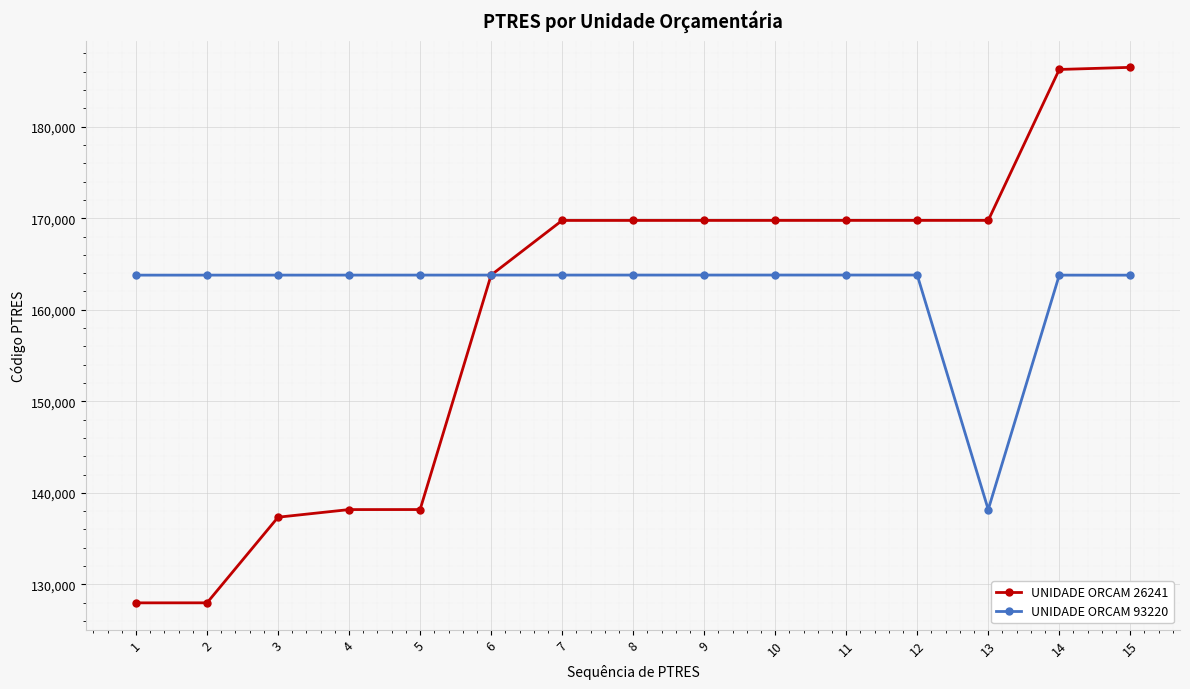

Which series changed the most between 2 and 14?

UNIDADE ORCAM 26241